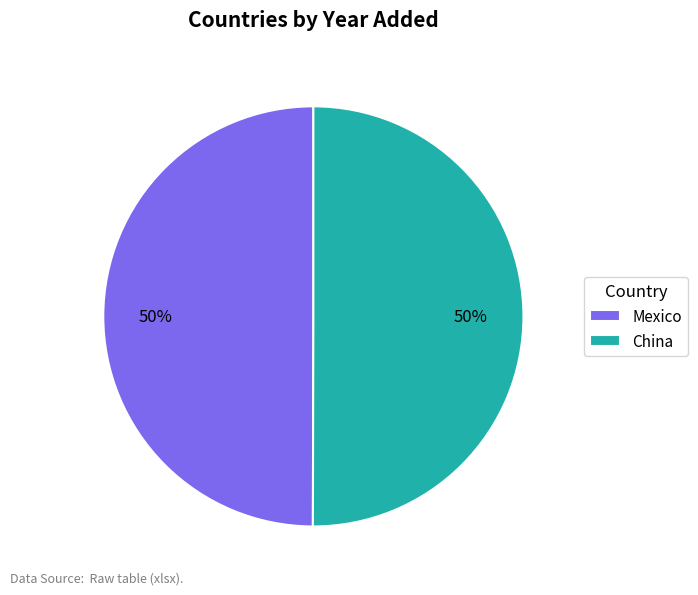

Is it true that China is 50% of the pie?

True